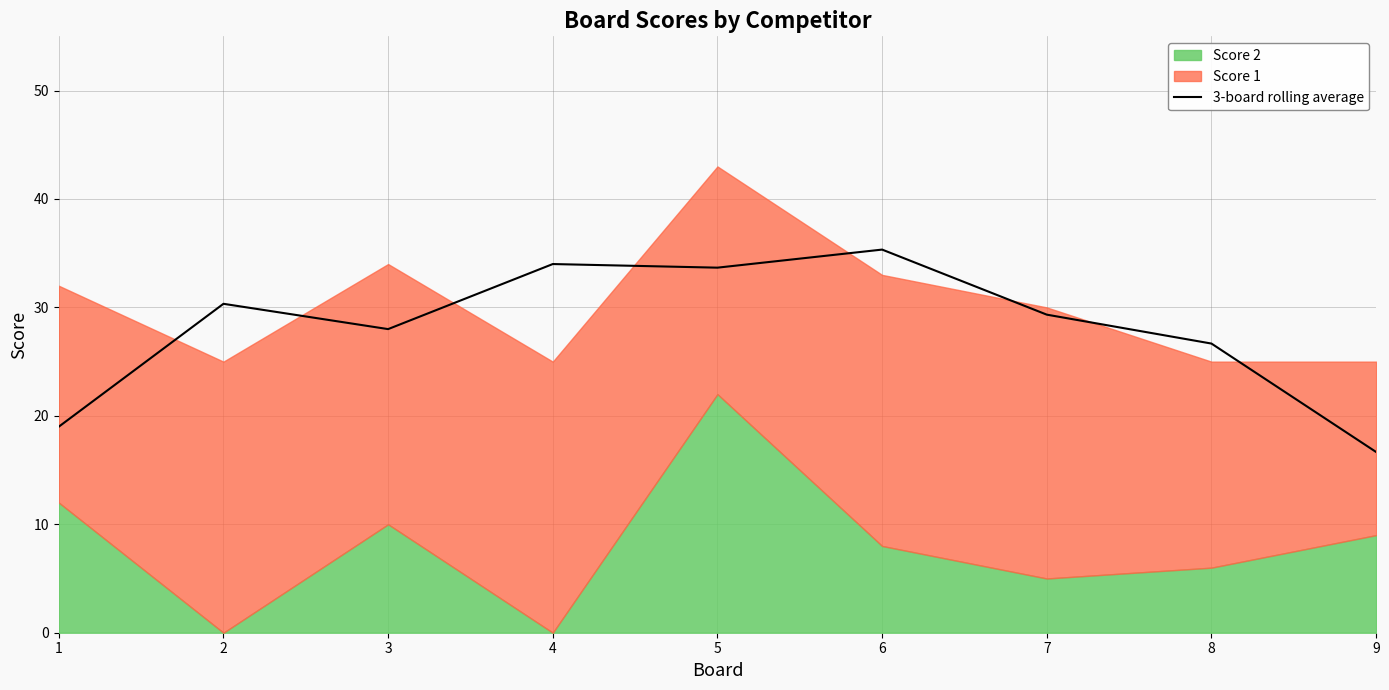

What is the value of the 3rd point from the left?

28.0